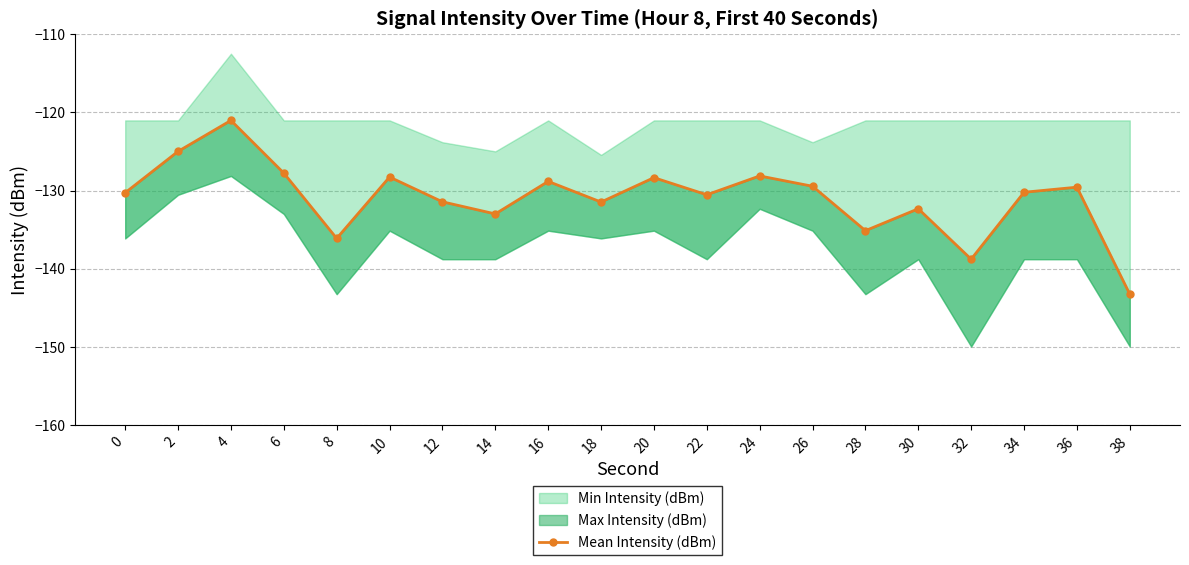

Reading right to left, what are all the values shown in this chart?

38=-143.2	36=-129.6	34=-130.2	32=-138.8	30=-132.3	28=-135.1	26=-129.4	24=-128.1	22=-130.5	20=-128.3	18=-131.5	16=-128.8	14=-133.0	12=-131.4	10=-128.3	8=-136.1	6=-127.8	4=-121.0	2=-125.0	0=-130.3